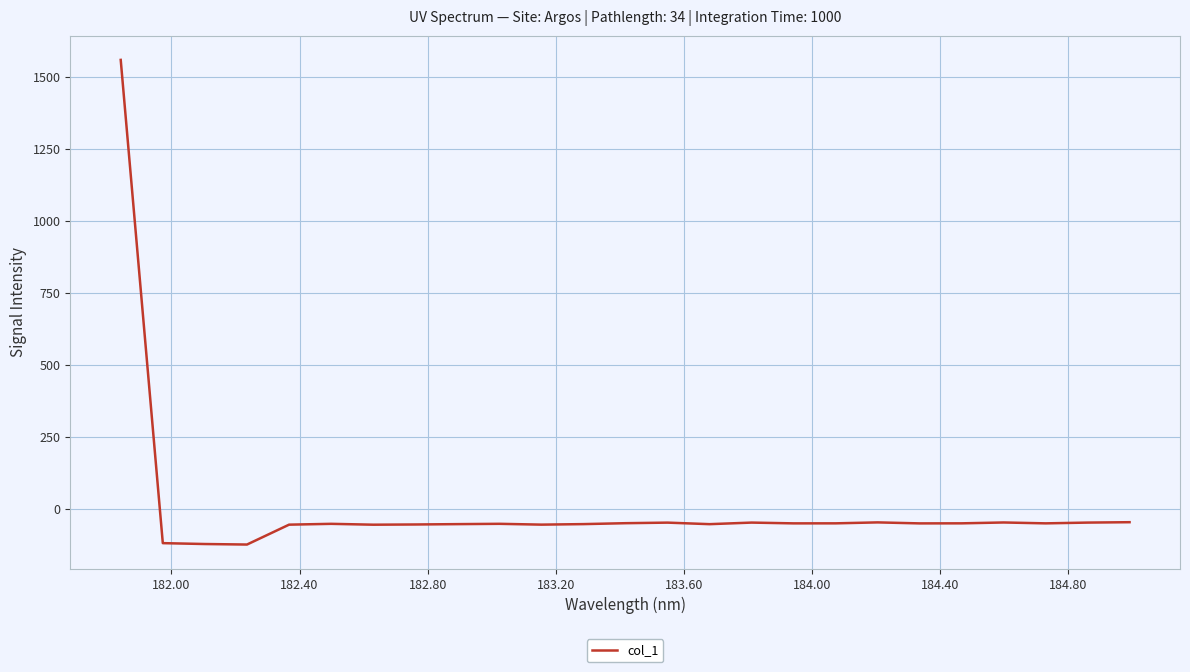

What is the minimum value shown in the chart?

-124.3